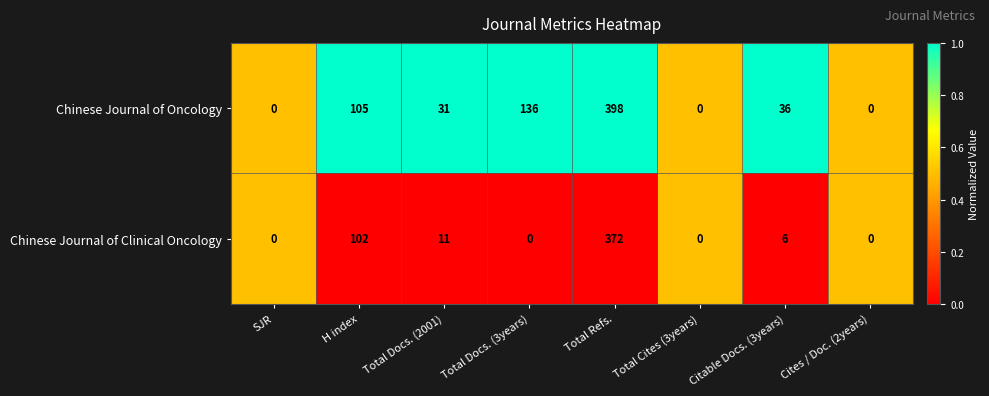

At which label does Chinese Journal of Oncology first exceed 36?

H index